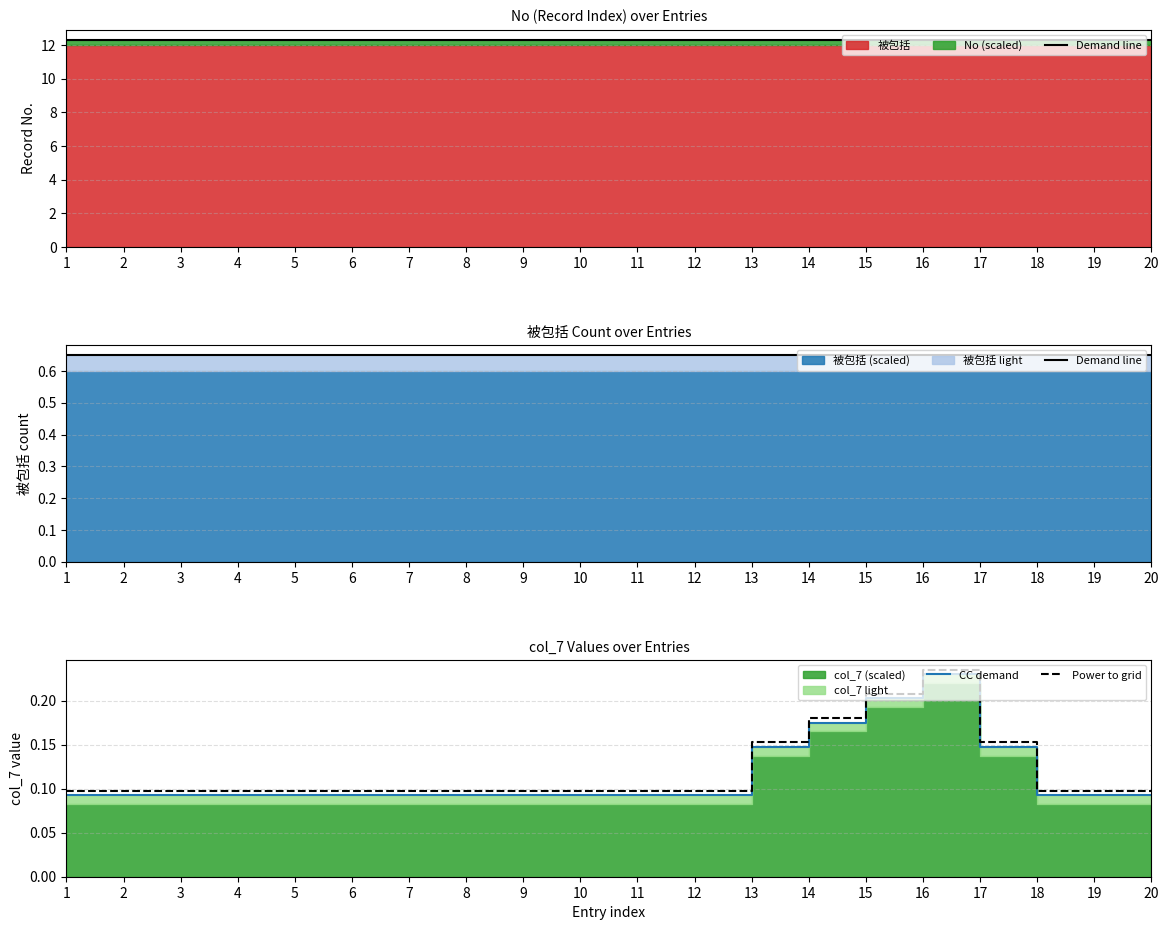

Which series has the largest total across all categories?

Demand line